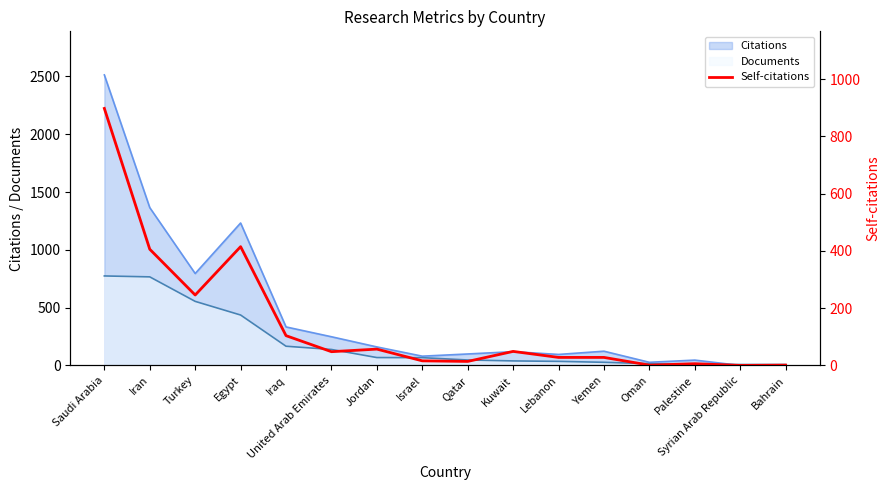

What position from the right is Yemen?

5